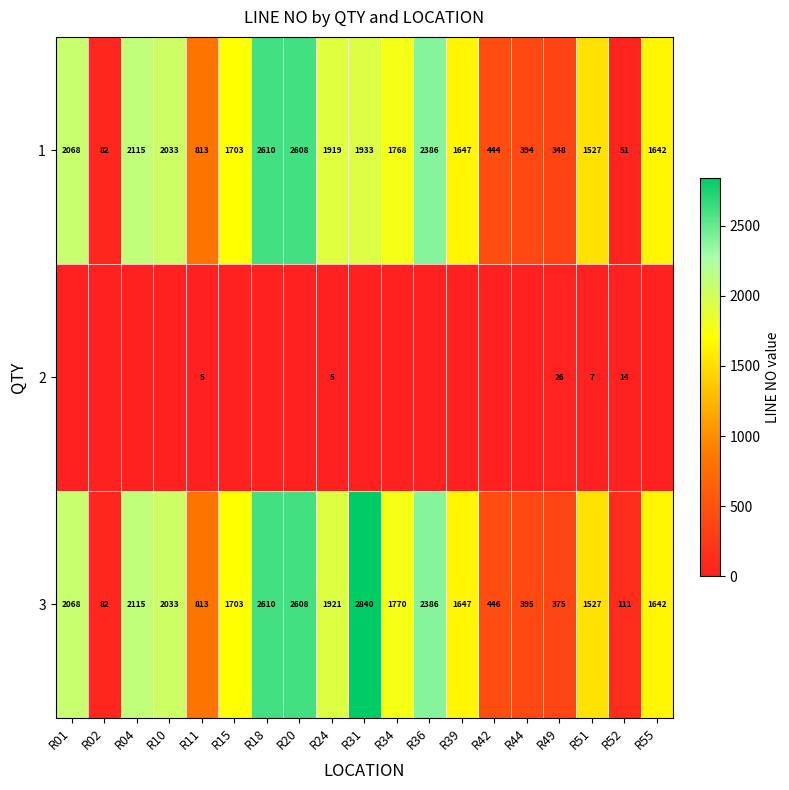

Where is 3 nearest to the value 1461?

R51